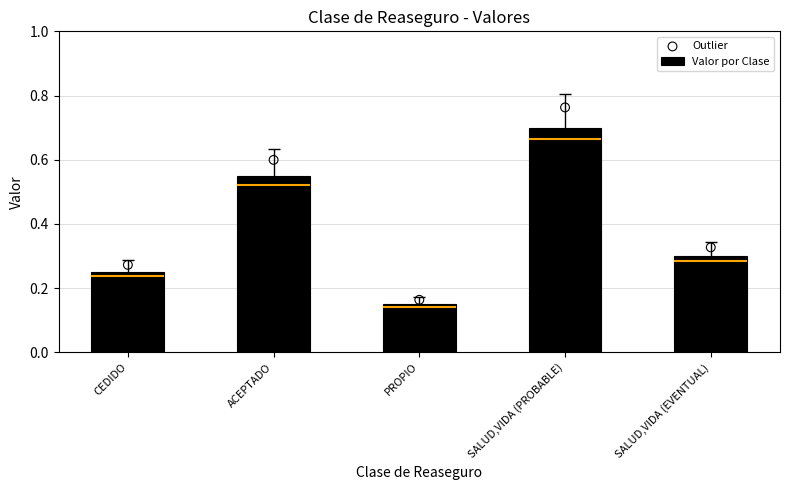

What is the total value across all series at CEDIDO?

0.5